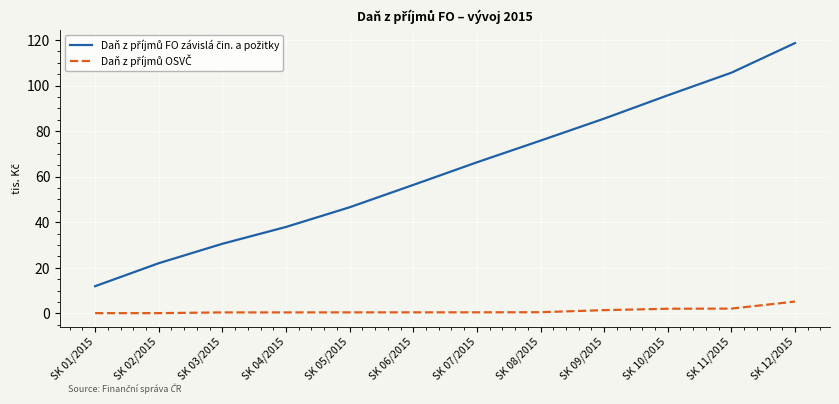

Reading left to right, list all the values displayed in this chart.

Daň z příjmů FO závislá čin. a požitky: 11929.5	22025.6	30554.0	37936.0	46577.8	56388.0	66307.6	75830.1	85493.0	95713.6	105645.6	118657.9
Daň z příjmů OSVČ: 104.3	104.3	417.6	422.5	441.5	454.1	461.5	509.6	1418.4	2033.7	2097.7	5181.7